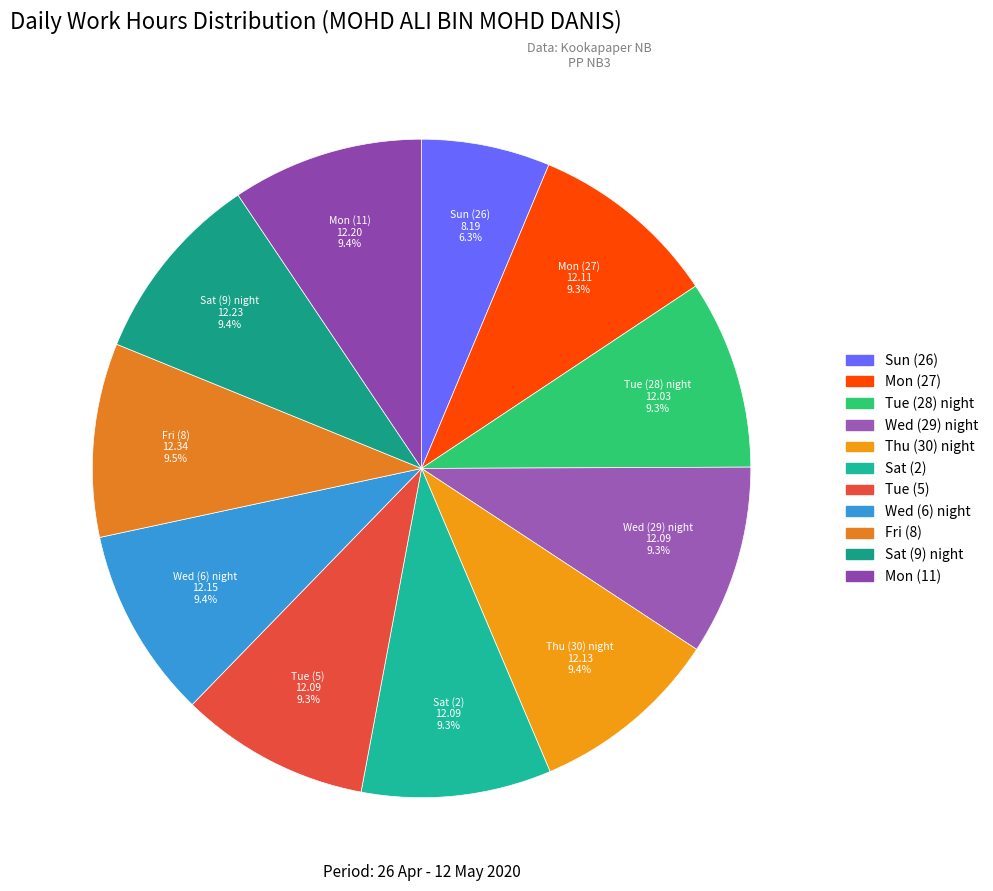

Which category has the smallest portion of the pie?

Sun (26)